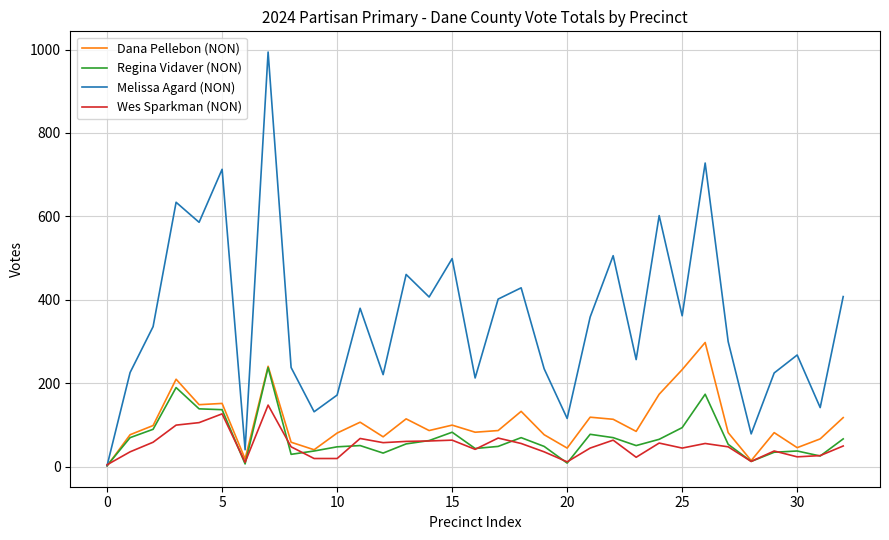

Which series has the largest range (max minus min)?

Melissa Agard (NON)